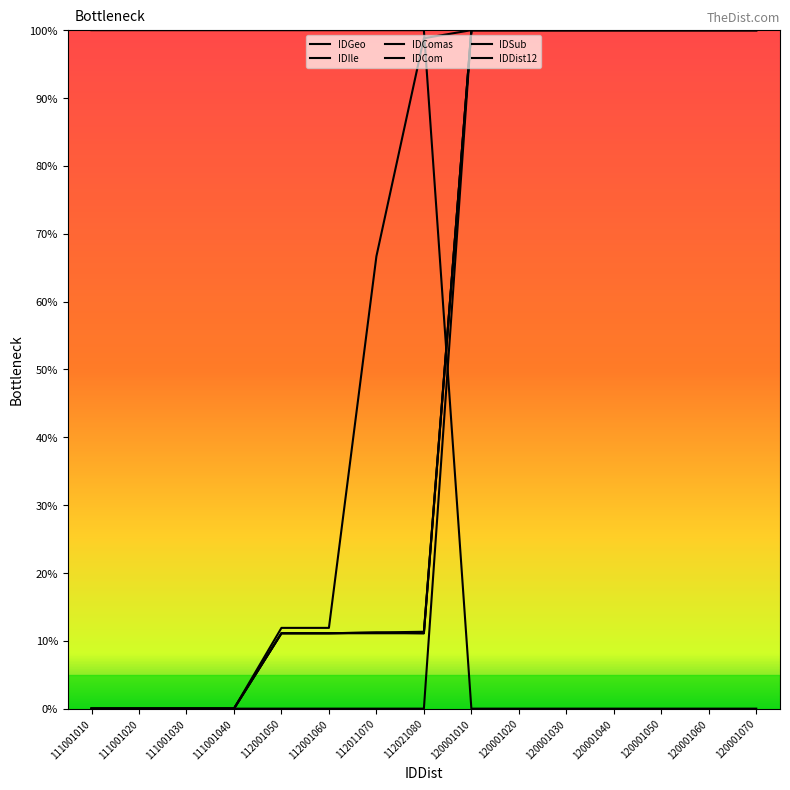

Reading left to right, list all the values displayed in this chart.

IDGeo: 0.0	0.0	0.0	0.0	11.1	11.1	11.2	11.3	100.0	100.0	100.0	100.0	100.0	100.0	100.0
IDIle: 0.0	0.0	0.0	0.0	11.9	11.9	66.7	98.8	100.0	100.0	100.0	100.0	100.0	100.0	100.0
IDComas: 0.0	0.0	0.0	0.0	11.1	11.1	11.1	11.1	100.0	100.0	100.0	100.0	100.0	100.0	100.0
IDCom: 0.0	0.0	0.0	0.0	0.0	0.0	0.0	0.0	100.0	100.0	100.0	100.0	100.0	100.0	100.0
IDSub: 100.0	100.0	100.0	100.0	100.0	100.0	100.0	100.0	0.0	0.0	0.0	0.0	0.0	0.0	0.0
IDDist12: 0.0	0.0	0.0	0.0	11.1	11.1	11.2	11.1	100.0	100.0	100.0	100.0	100.0	100.0	100.0